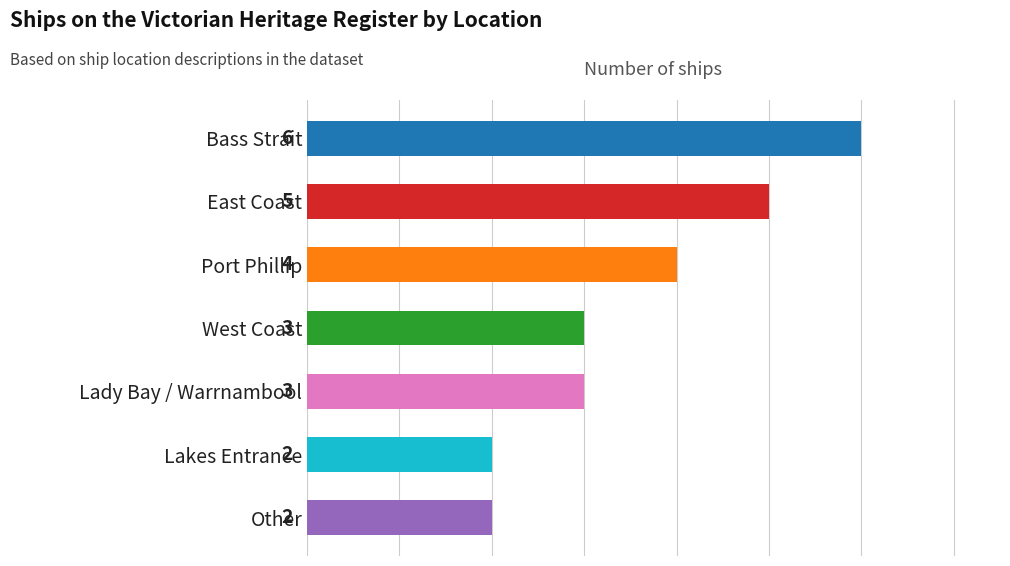

What is the difference between the maximum and minimum values?

4